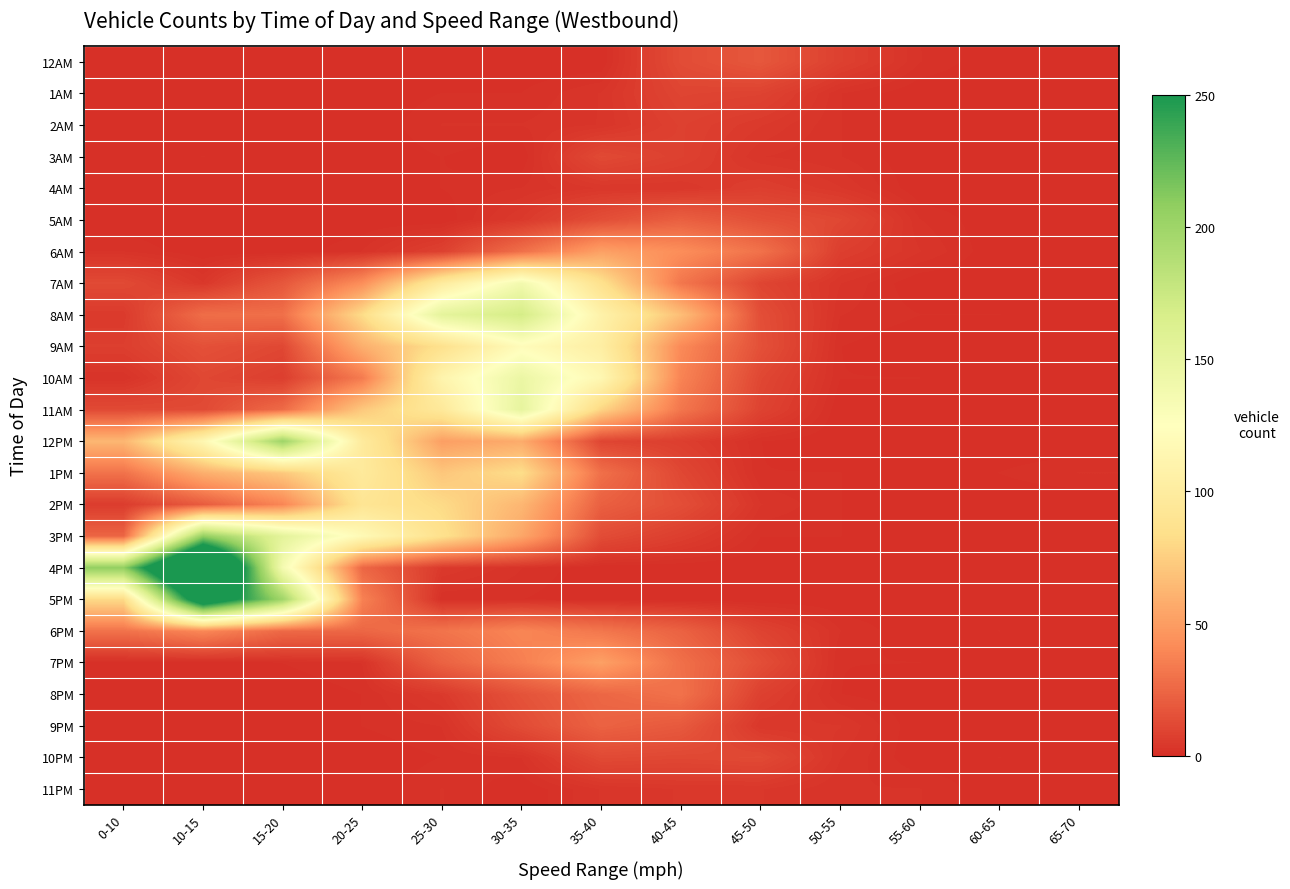

Which series has the widest spread of values?

4PM